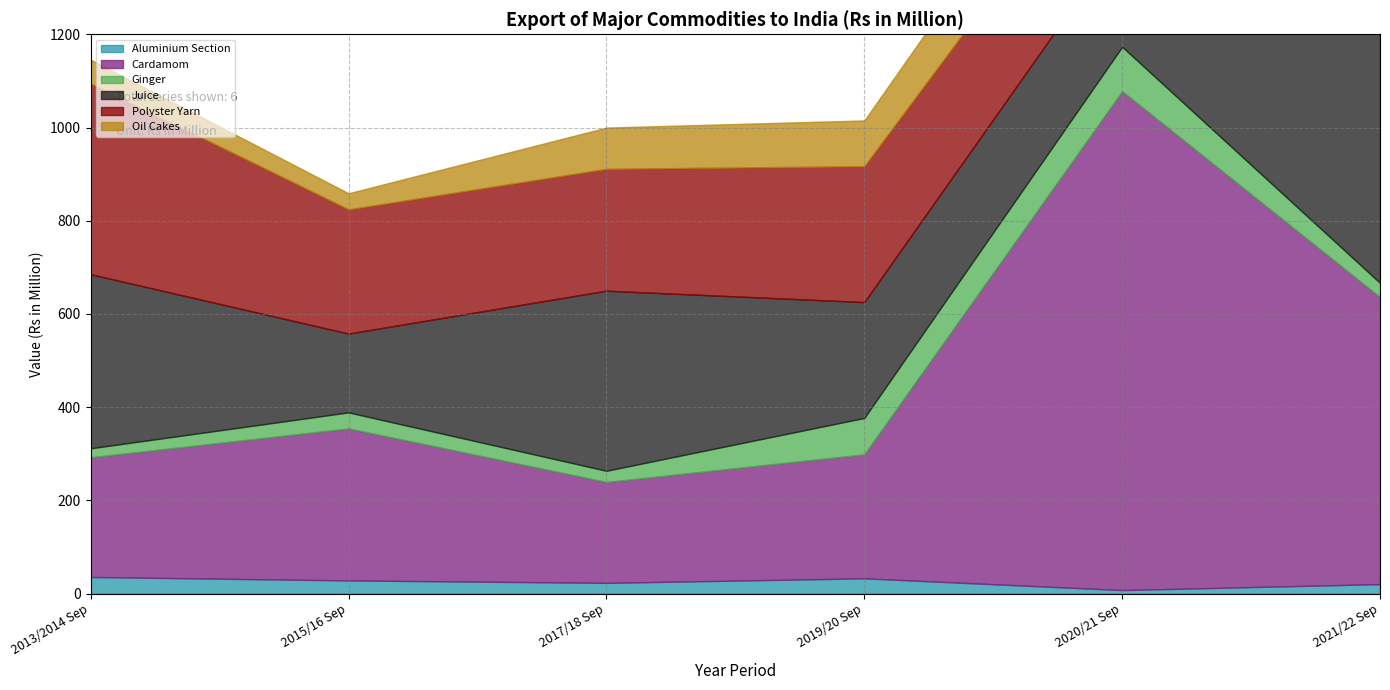

Reading left to right, extract all data points from this chart.

Aluminium Section: 2013/2014 Sep=35.7	2015/16 Sep=28.4	2017/18 Sep=23.2	2019/20 Sep=32.8	2020/21 Sep=7.7	2021/22 Sep=20.5
Cardamom: 2013/2014 Sep=256.8	2015/16 Sep=326.0	2017/18 Sep=216.4	2019/20 Sep=265.9	2020/21 Sep=1070.2	2021/22 Sep=615.6
Ginger: 2013/2014 Sep=19.4	2015/16 Sep=34.5	2017/18 Sep=24.0	2019/20 Sep=78.2	2020/21 Sep=95.4	2021/22 Sep=30.6
Juice: 2013/2014 Sep=373.4	2015/16 Sep=169.1	2017/18 Sep=386.3	2019/20 Sep=248.5	2020/21 Sep=236.2	2021/22 Sep=581.7
Polyster Yarn: 2013/2014 Sep=409.2	2015/16 Sep=266.4	2017/18 Sep=261.3	2019/20 Sep=291.6	2020/21 Sep=249.4	2021/22 Sep=313.8
Oil Cakes: 2013/2014 Sep=51.0	2015/16 Sep=34.5	2017/18 Sep=88.6	2019/20 Sep=98.1	2020/21 Sep=144.5	2021/22 Sep=101.8